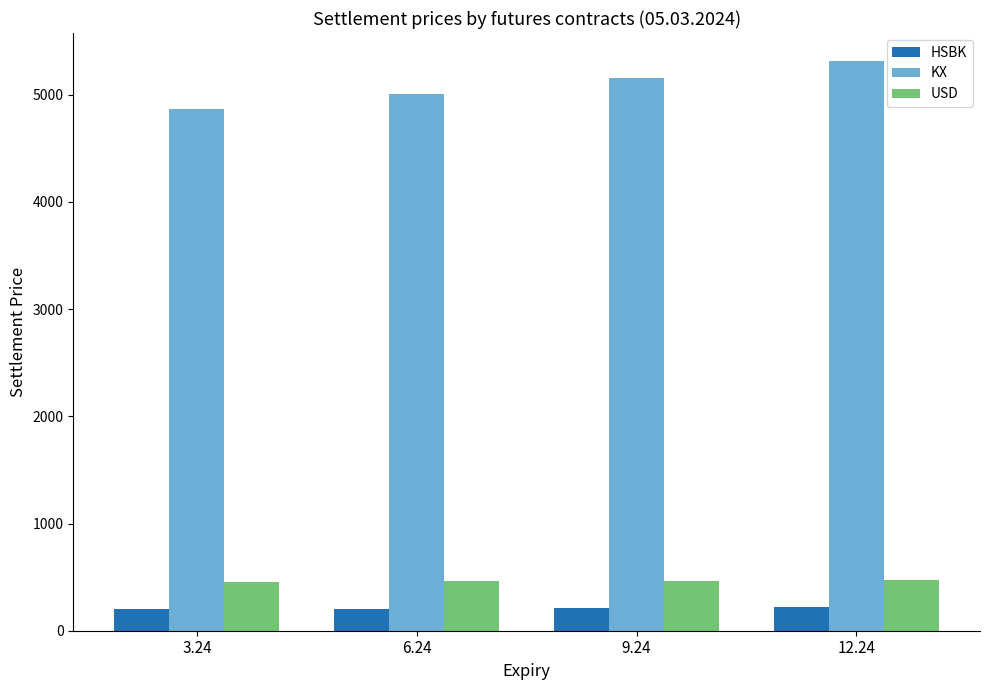

What is the average value of the HSBK series?

208.7